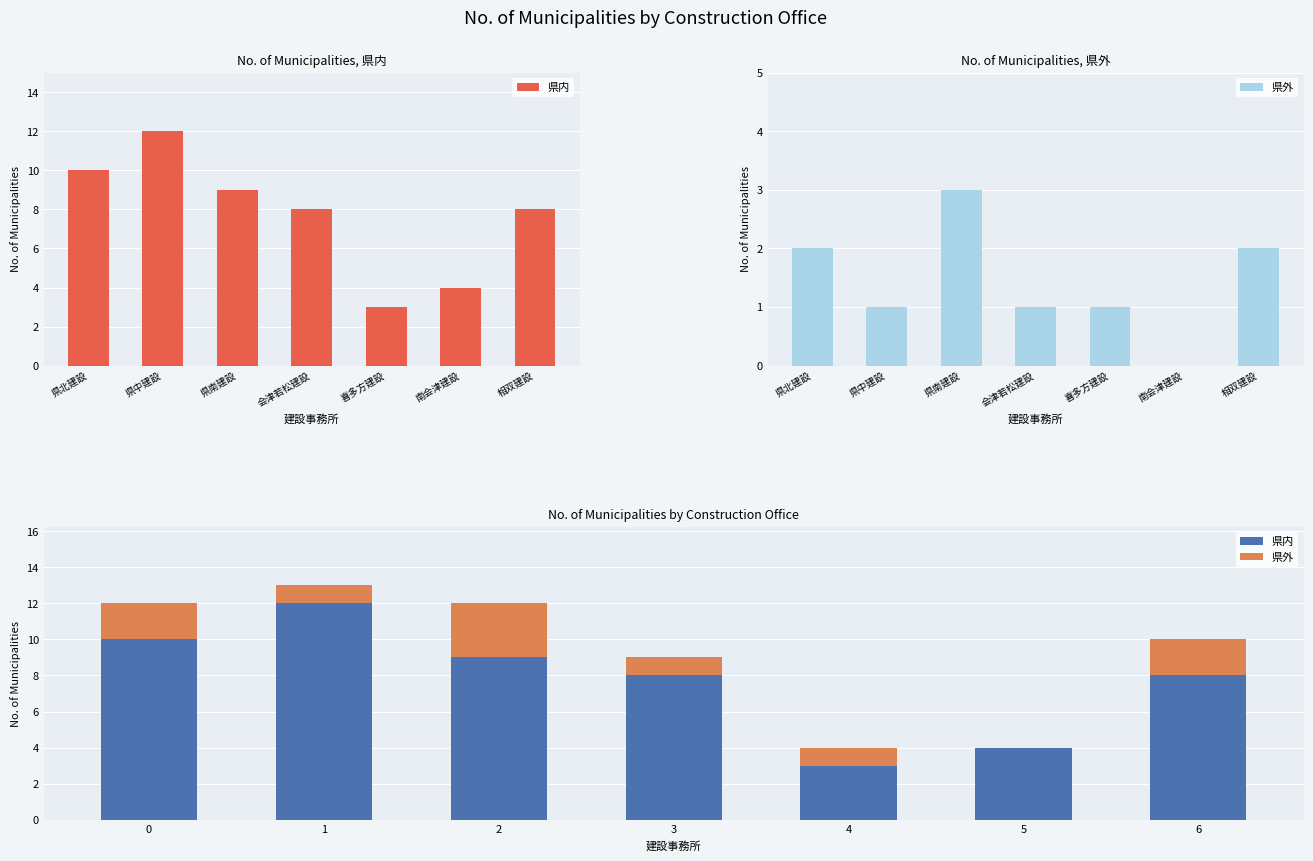

What is the spread (max minus min) of values at 3?

7